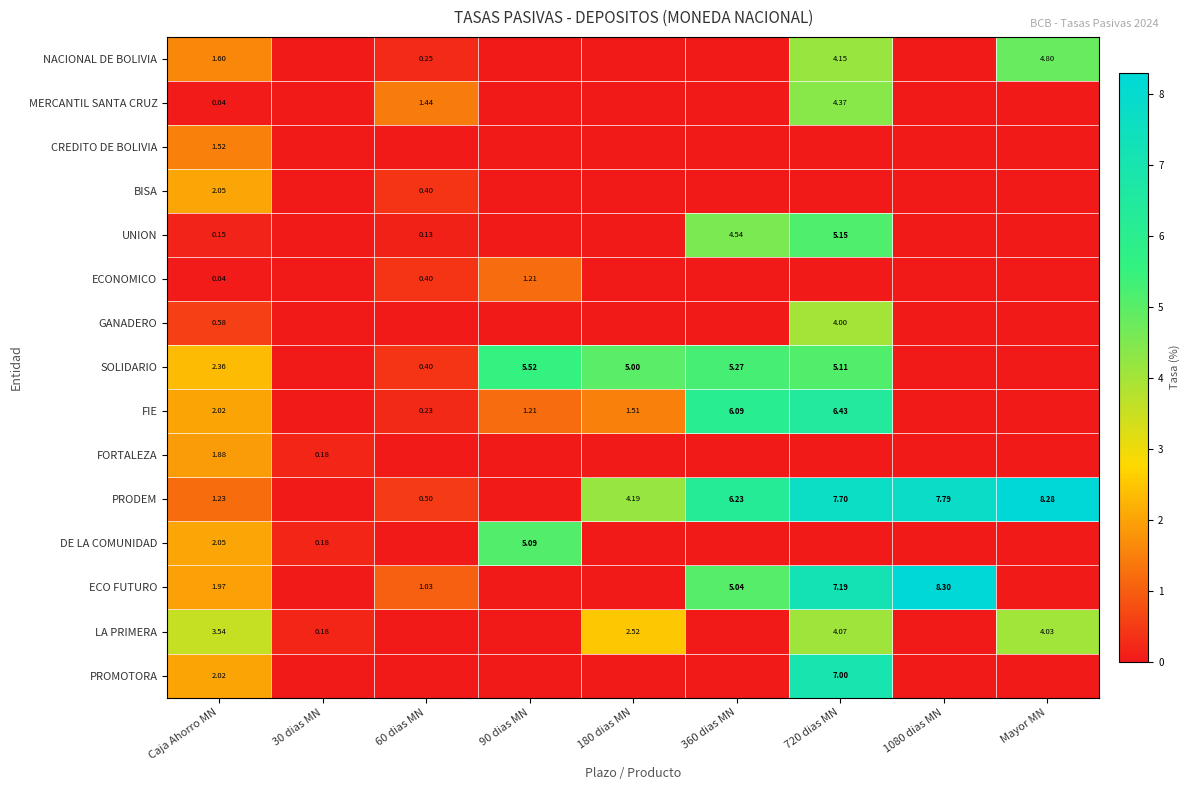

Which series has the largest total across all categories?

PRODEM